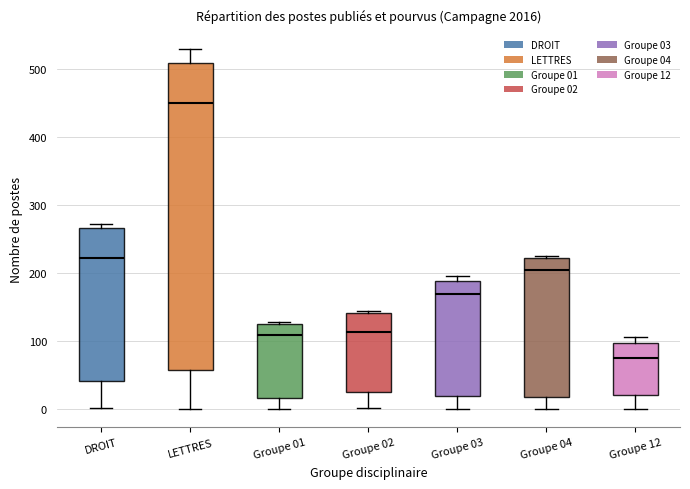

Where does the lower whisker of the box for Groupe 02 end on the y-axis? The values are not printed on the chart, so give them approximately, as read against the axis.

0